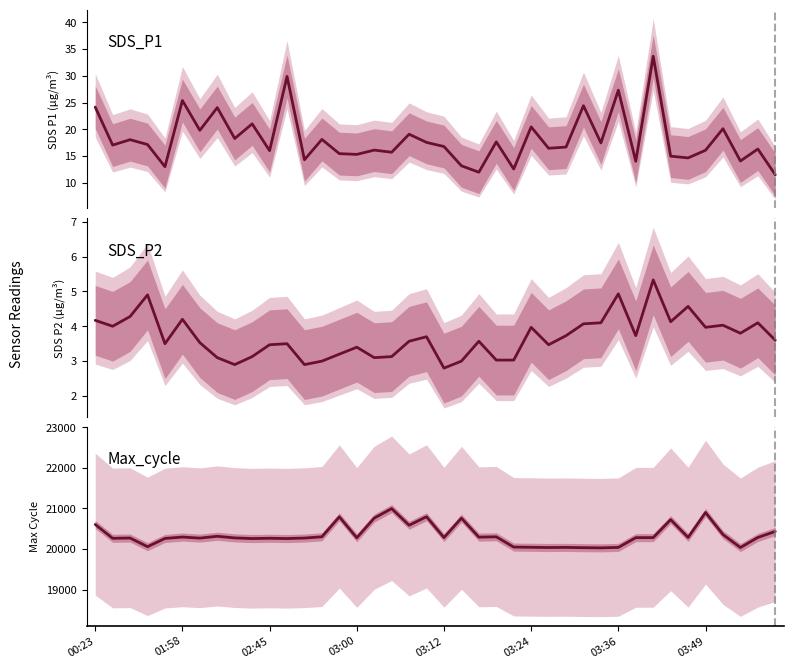

Reading left to right, what are all the values shown in this chart?

SDS_P1: 24.2	17.1	18.1	17.2	13.0	25.4	19.8	24.1	18.3	21.0	16.0	29.9	14.3	18.1	15.5	15.3	16.1	15.7	19.1	17.6	16.8	13.2	12.0	17.7	12.6	20.5	16.5	16.7	24.4	17.5	27.3	14.0	33.7	15.0	14.7	16.1	20.1	14.1	16.3	11.5
SDS_P2: 4.2	4.0	4.3	4.9	3.5	4.2	3.5	3.1	2.9	3.1	3.5	3.5	2.9	3.0	3.2	3.4	3.1	3.1	3.6	3.7	2.8	3.0	3.6	3.0	3.0	4.0	3.5	3.7	4.1	4.1	4.9	3.7	5.3	4.1	4.6	4.0	4.0	3.8	4.1	3.6
Max_cycle: 20605.0	20264.0	20271.0	20058.0	20261.0	20295.0	20269.0	20314.0	20274.0	20258.0	20265.0	20258.0	20270.0	20301.0	20793.0	20276.0	20762.0	20996.0	20586.0	20796.0	20282.0	20761.0	20293.0	20301.0	20048.0	20043.0	20037.0	20040.0	20033.0	20029.0	20040.0	20280.0	20281.0	20724.0	20285.0	20900.0	20357.0	20037.0	20285.0	20433.0